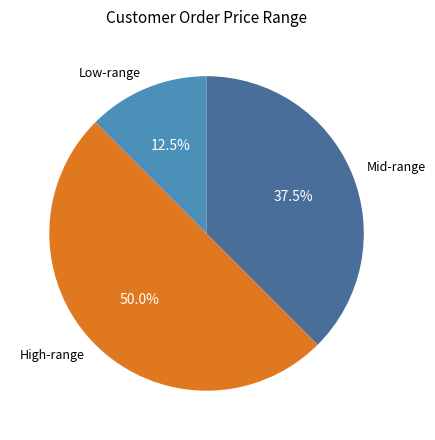

How much of the chart is everything except Low-range?

87.5%